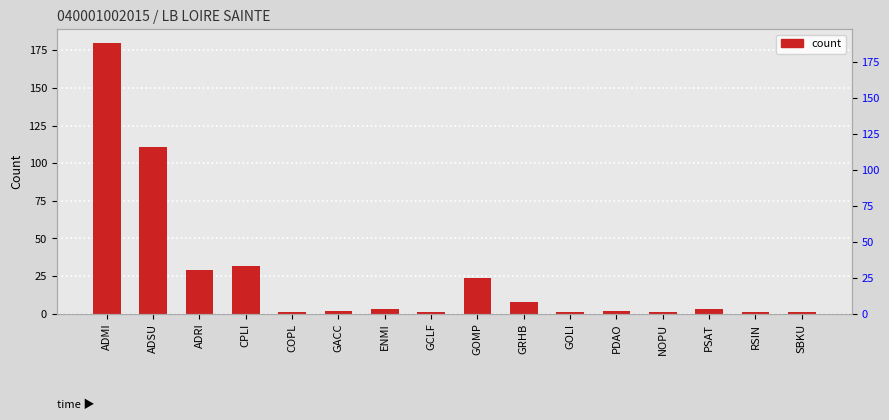

Approximately how many times larger is the value at PDAO compared to ADRI?

0.1